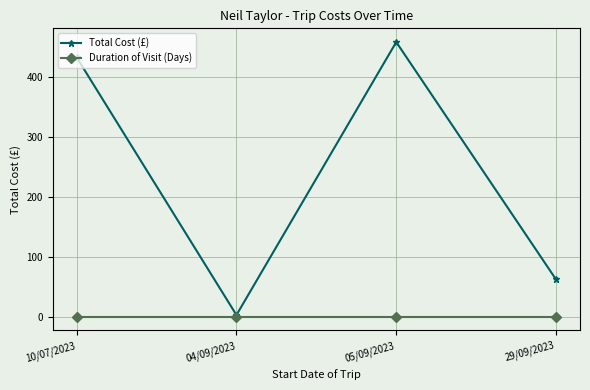

At which label does Total Cost (£) first exceed 432?

10/07/2023